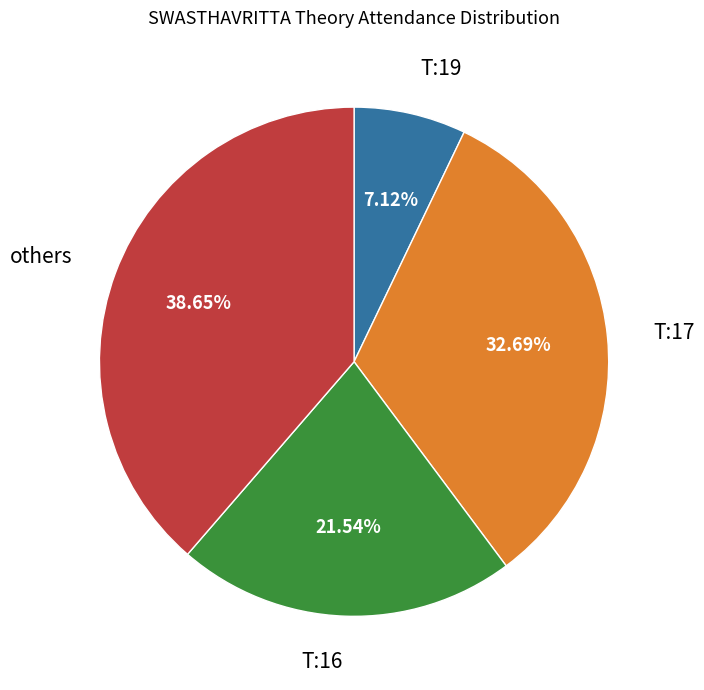

Between T:16 and others, which is larger?

others